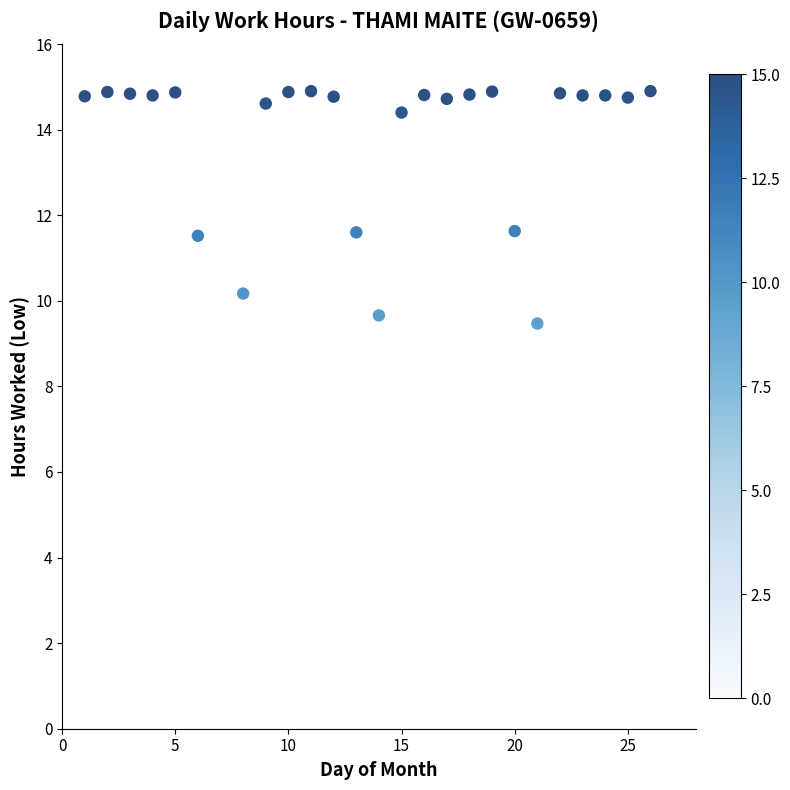

What is the range of Y values (max minus min)?

5.4